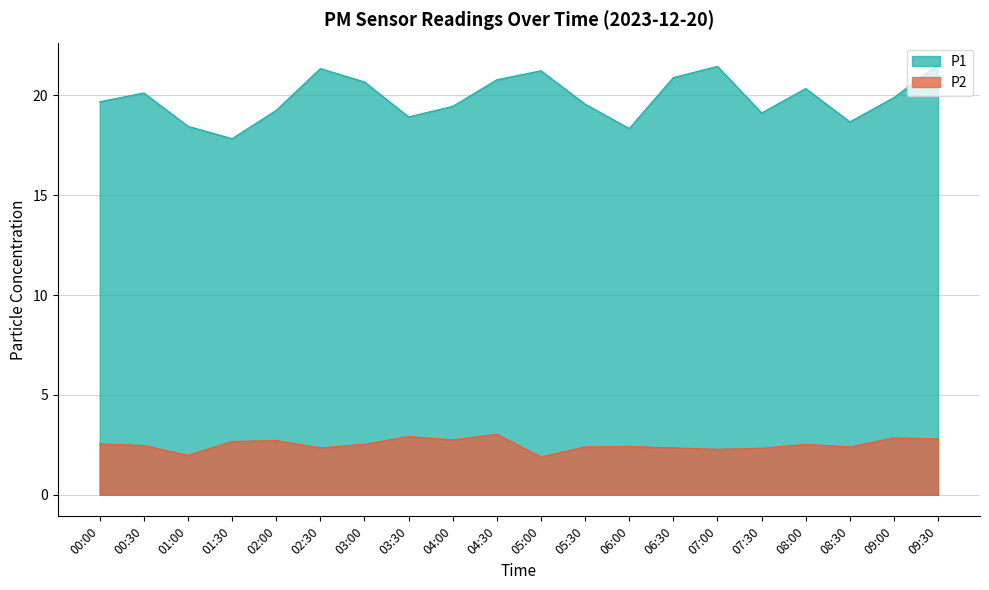

At which category does P2 reach its first local valley?

01:00